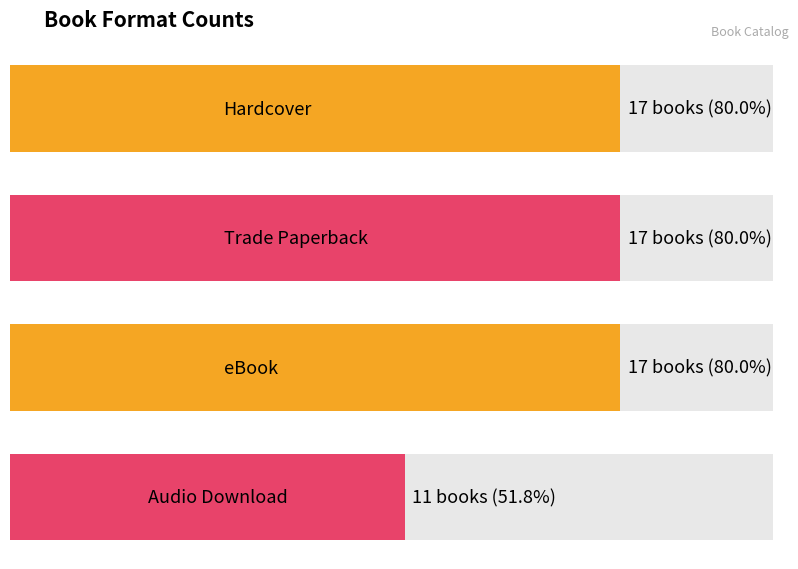

What is the difference between the maximum and minimum values?

6